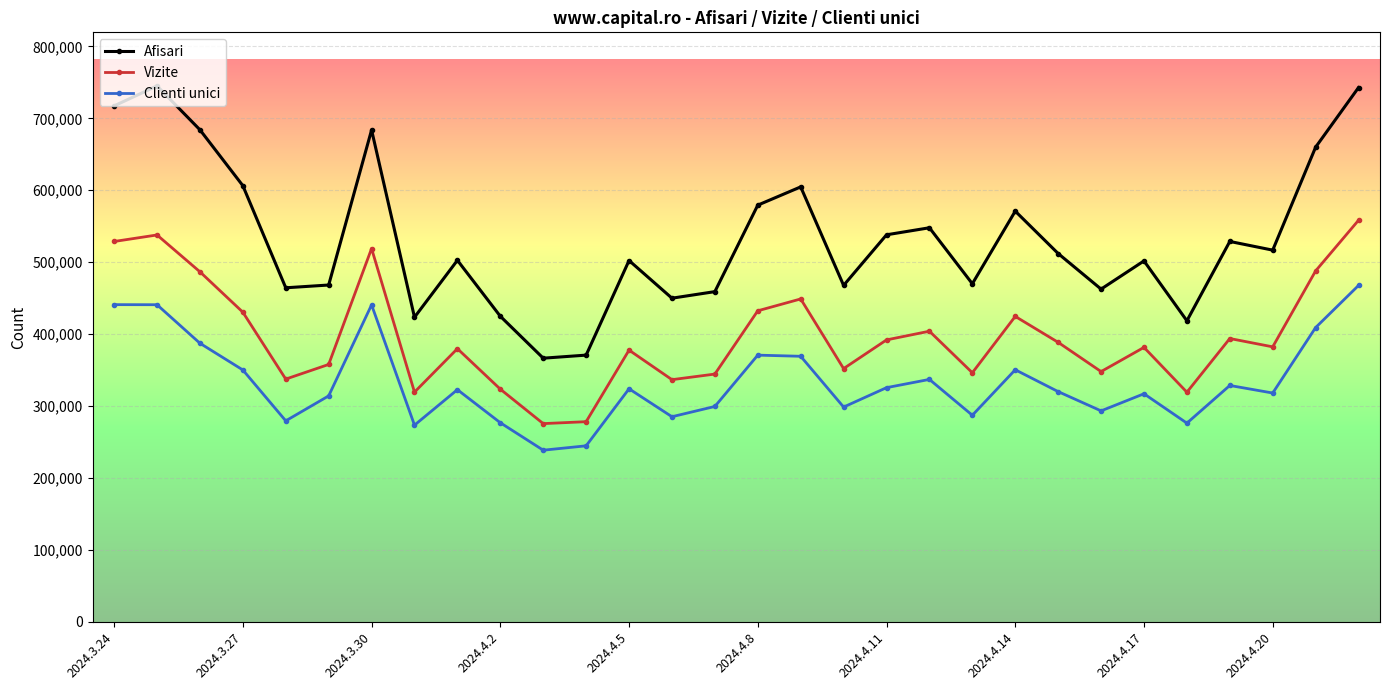

In Clienti unici, how many points are higher than both neighbors (excluding endpoints)?

8